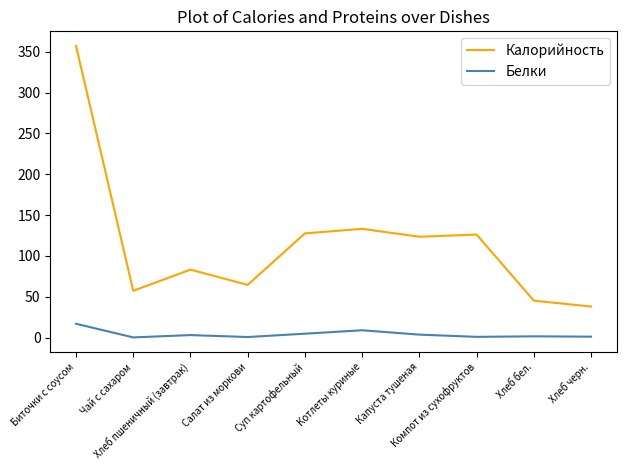

How many categories are shown in the chart?

10